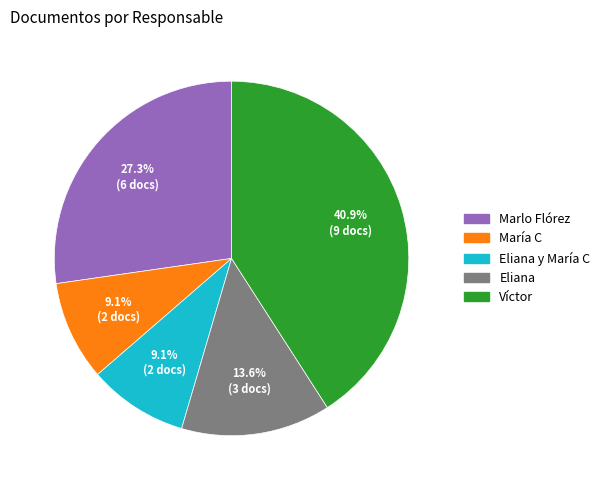

Does any single category account for the majority?

No